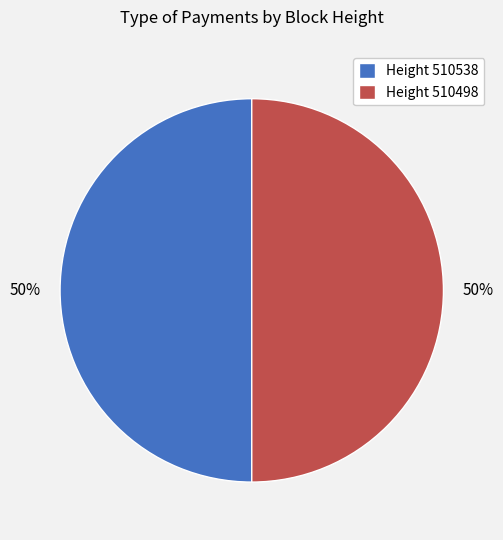

How many slices are in this pie chart?

2